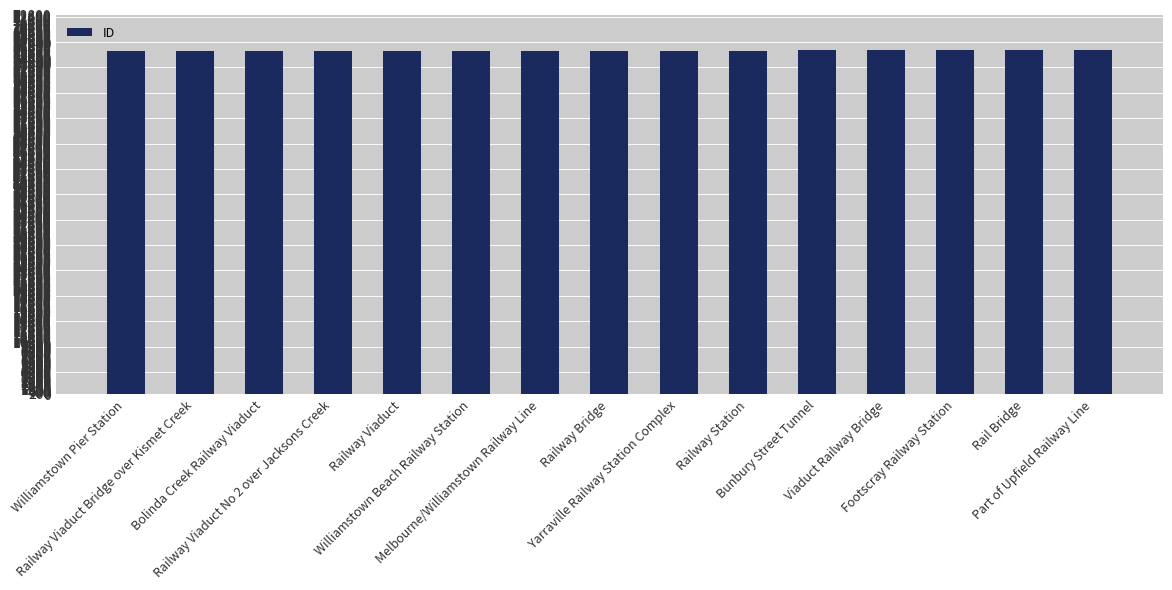

What is the change in value from Bolinda Creek Railway Viaduct to Railway Viaduct?

+25